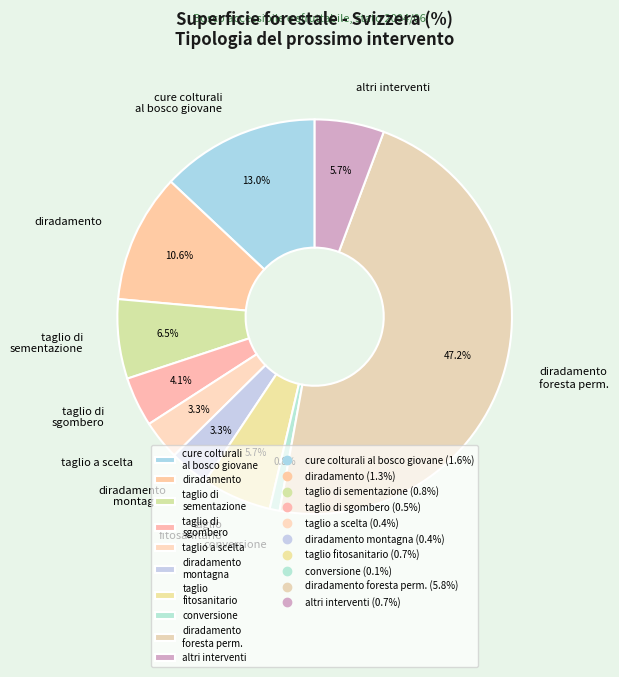

The taglio di sementazione slice represents 15% of the pie. True or false?

False